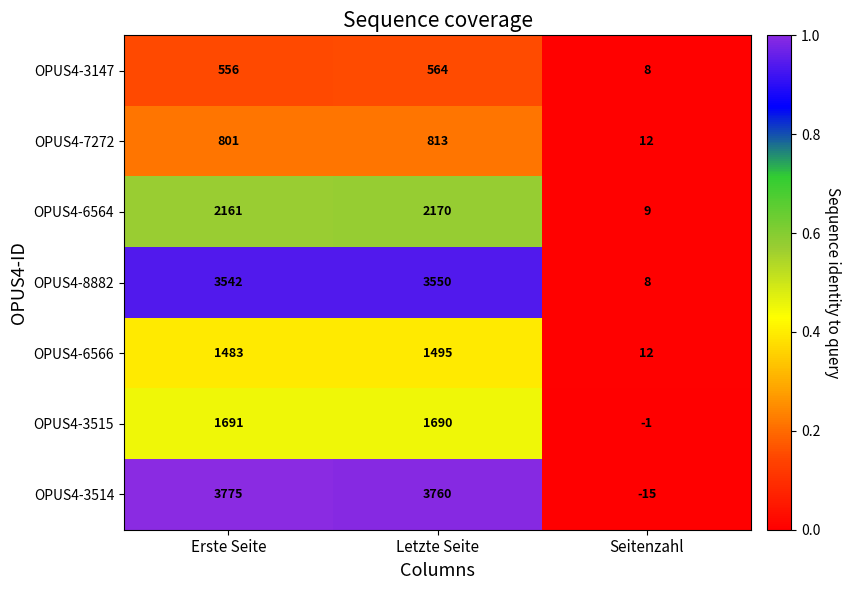

What is the difference between the OPUS4-8882 values at Erste Seite and Seitenzahl?

3534